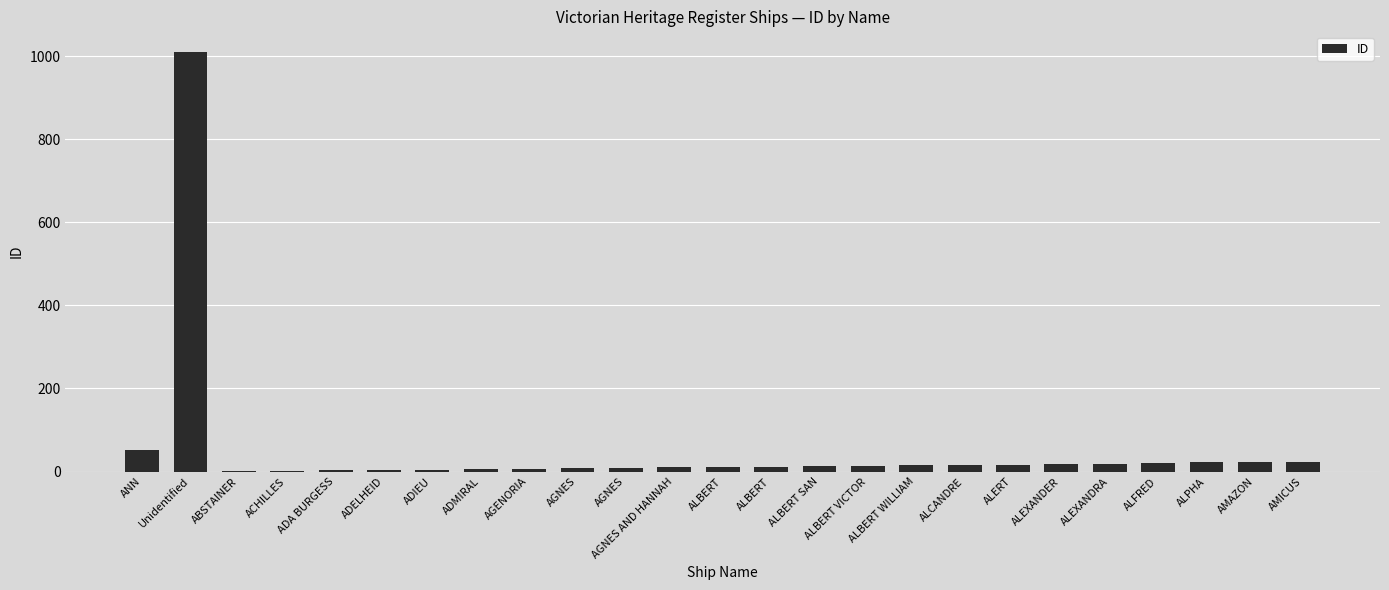

How many distinct data groups are displayed?

1